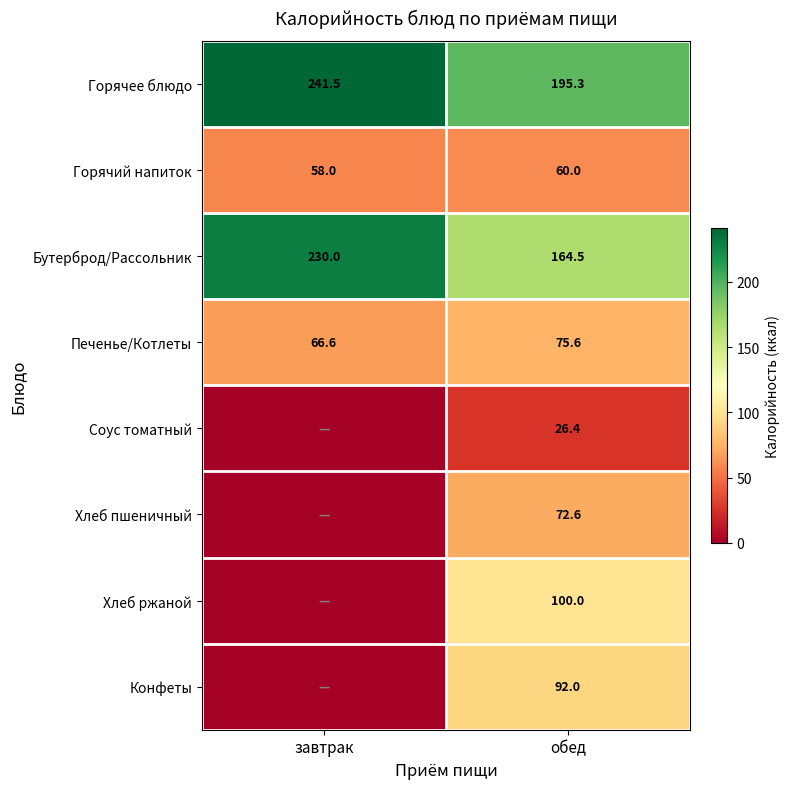

What is the average value of the Горячее блюдо series?

218.4